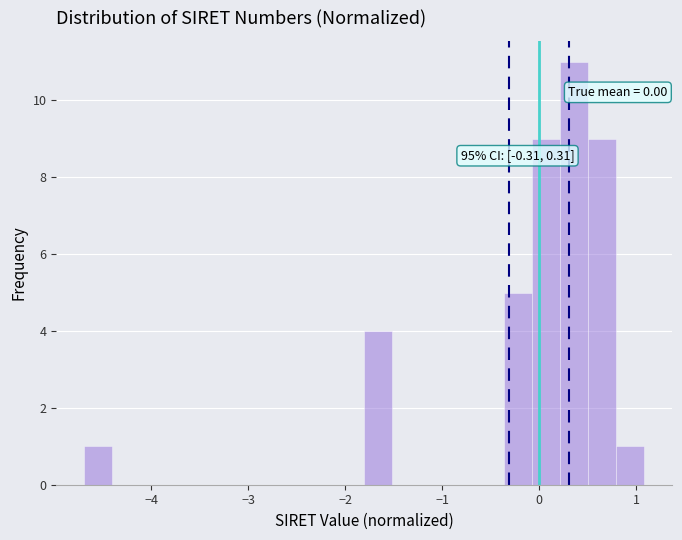

Read against the x-axis, roughly where is the centre of the tallest bar?

0.4